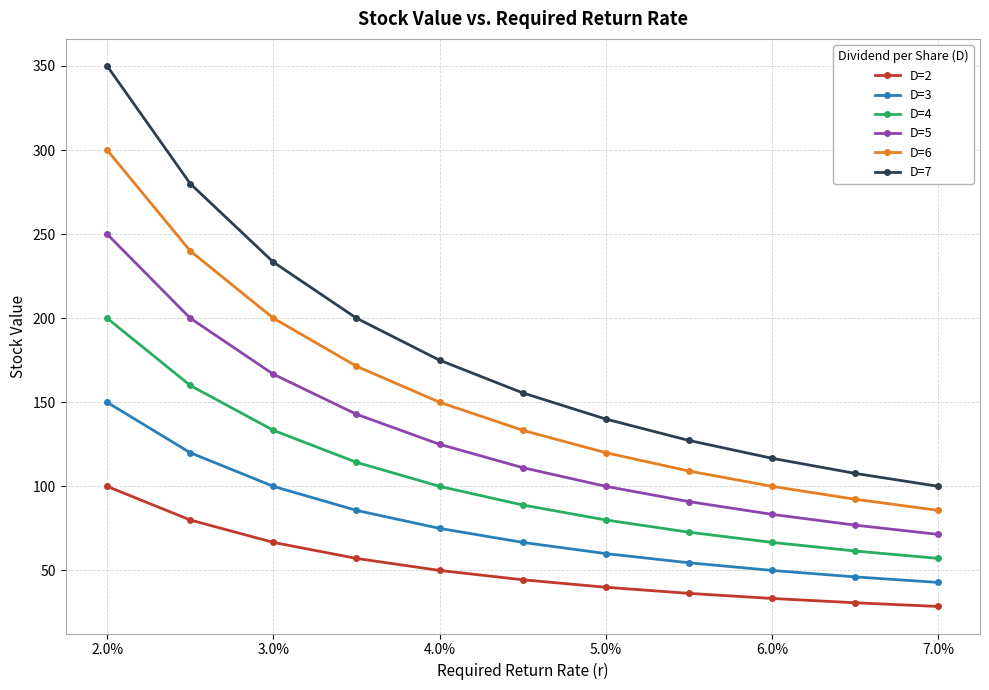

What is the value of the D=7 point at the 9th from the left?

116.7